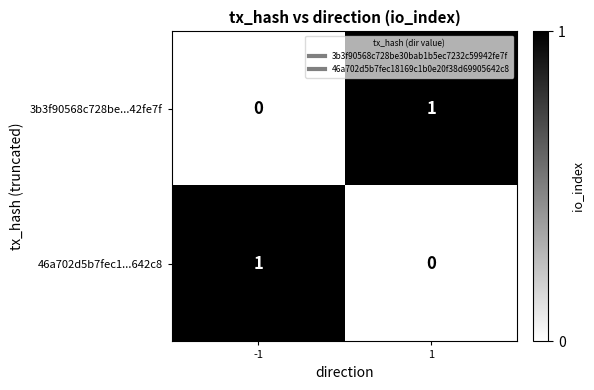

True or false: 46a702d5b7fec1...642c8 has a value of 1 at 1.

False